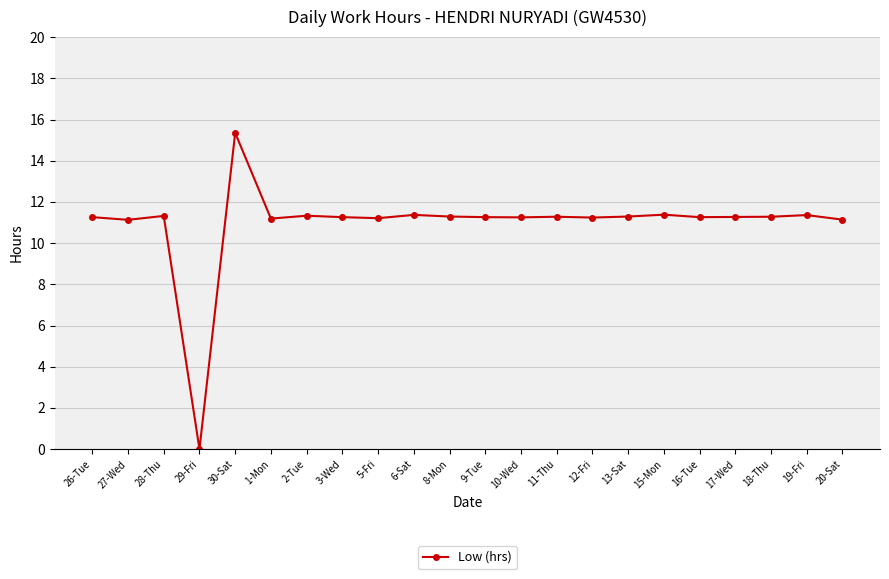

What position from the left is 16-Tue?

18